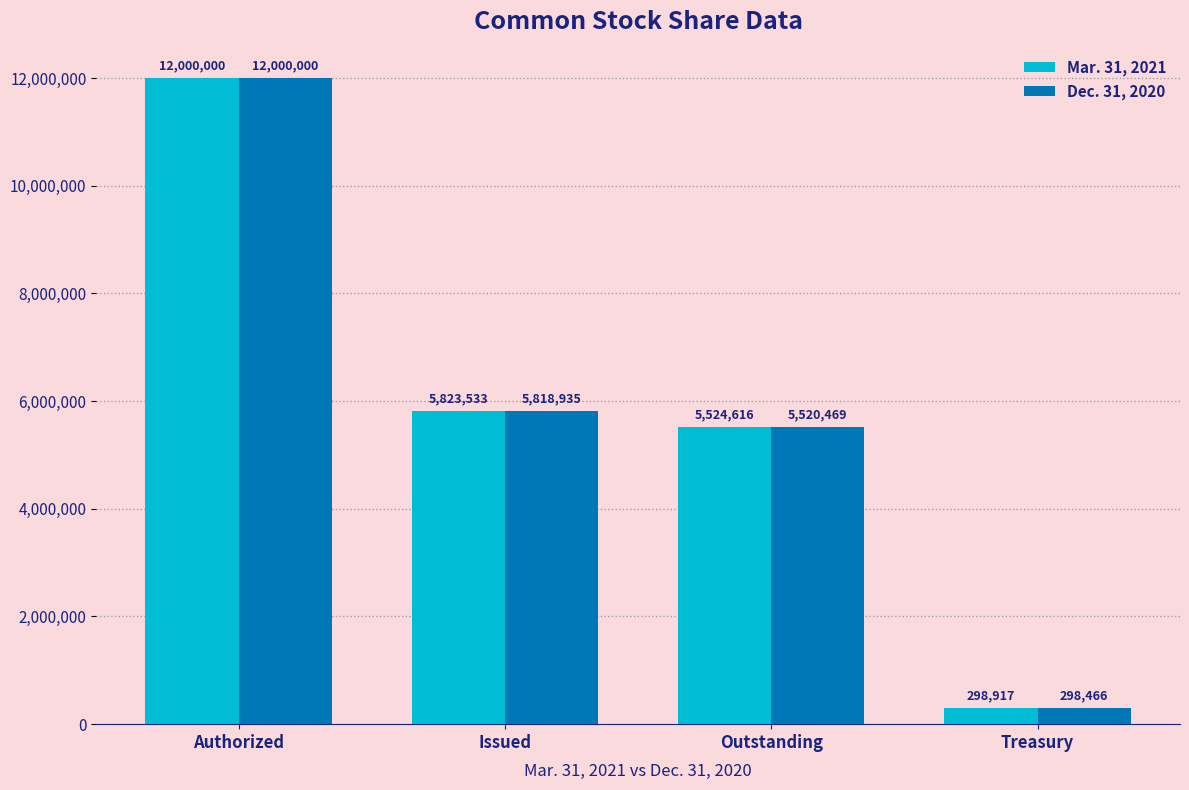

Which category has the lowest value in the Mar. 31, 2021 series?

Treasury